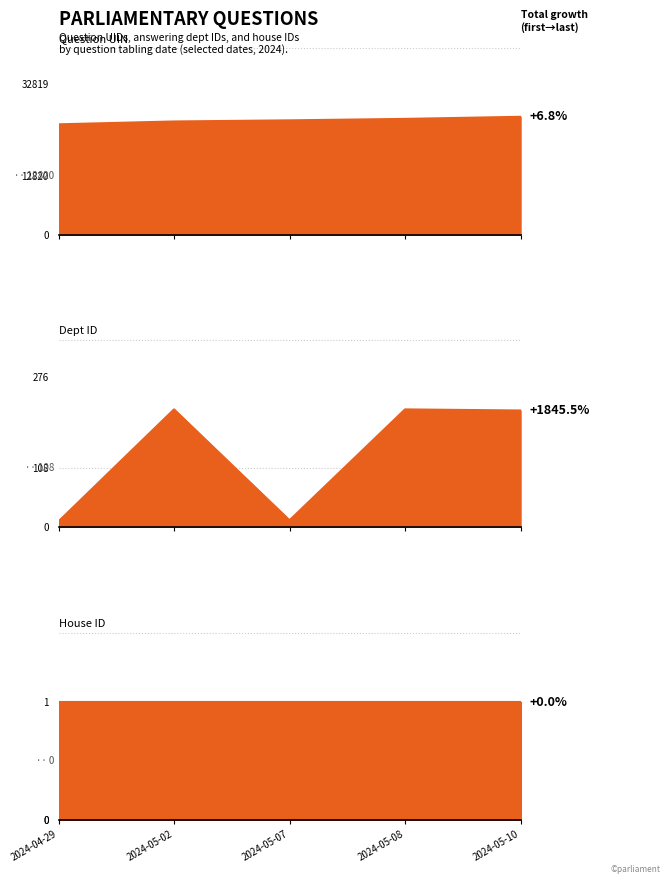

What is the difference between the maximum and minimum values in the uin series?

1636